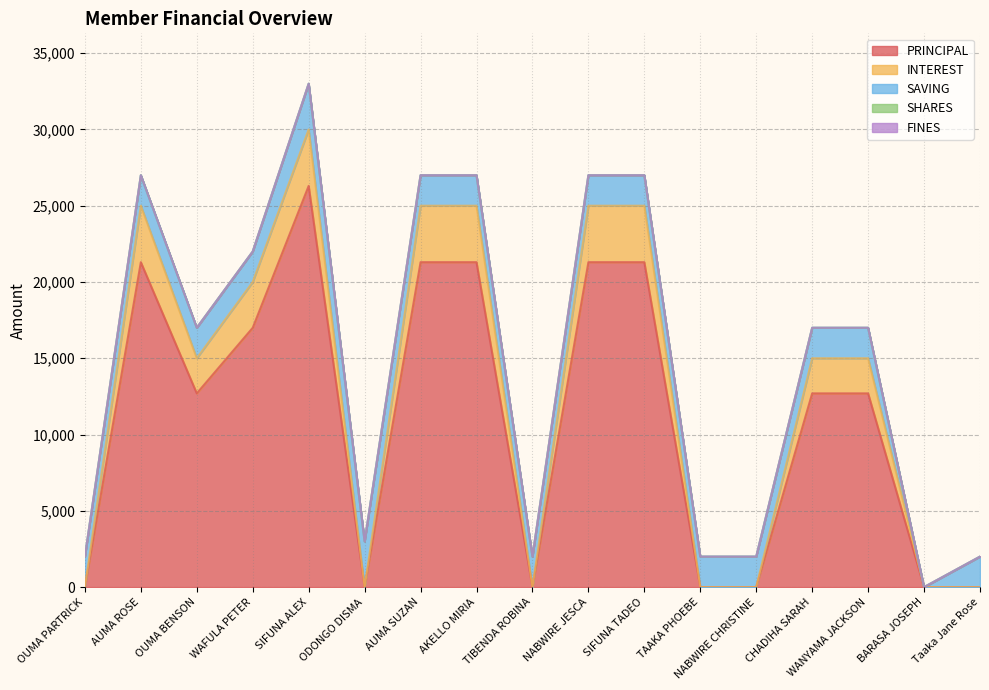

What is the sum of the INTEREST values at TIBENDA ROBINA and OUMA BENSON?

2300